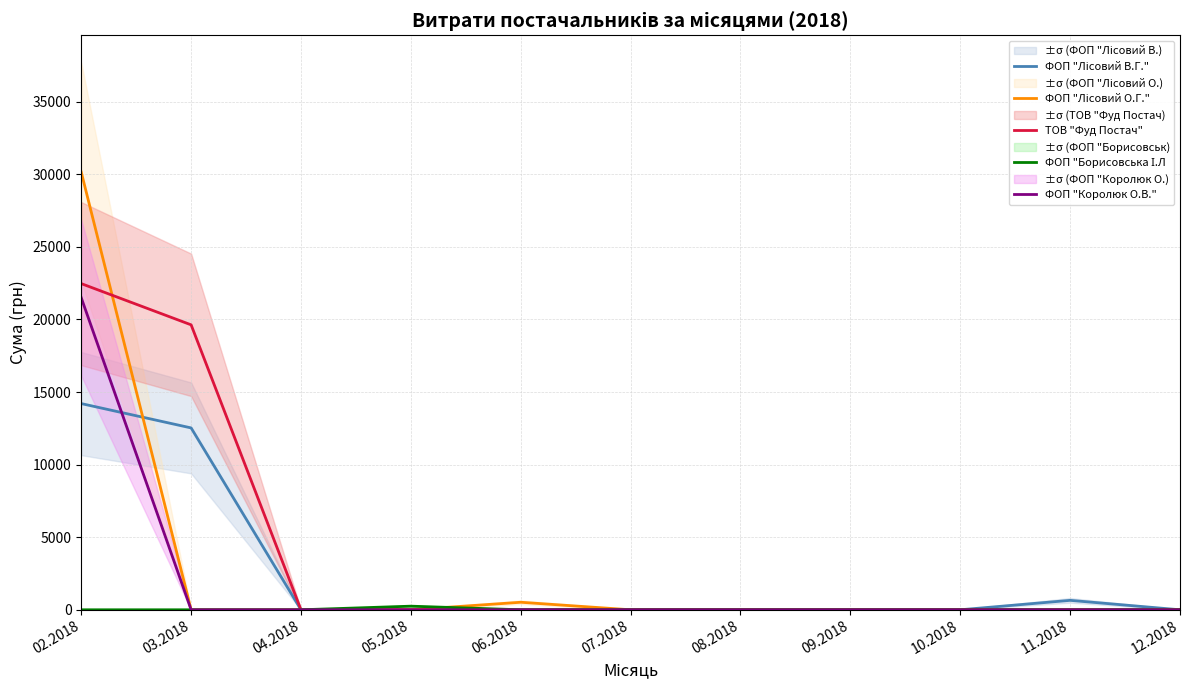

Reading left to right, what are all the values shown in this chart?

ФОП "Лісовий В.Г.": 14205.1	12529.0	0.0	0.0	0.0	0.0	0.0	0.0	0.0	650.0	0.0
ФОП "Лісовий О.Г.": 30152.2	0.0	0.0	0.0	518.6	0.0	0.0	0.0	0.0	0.0	0.0
ТОВ "Фуд Постач": 22470.5	19630.4	0.0	0.0	0.0	0.0	0.0	0.0	0.0	0.0	0.0
ФОП "Борисовська І.Л: 0.0	0.0	0.0	249.2	0.0	0.0	0.0	0.0	0.0	0.0	0.0
ФОП "Королюк О.В.": 21496.3	0.0	0.0	0.0	0.0	0.0	0.0	0.0	0.0	0.0	0.0